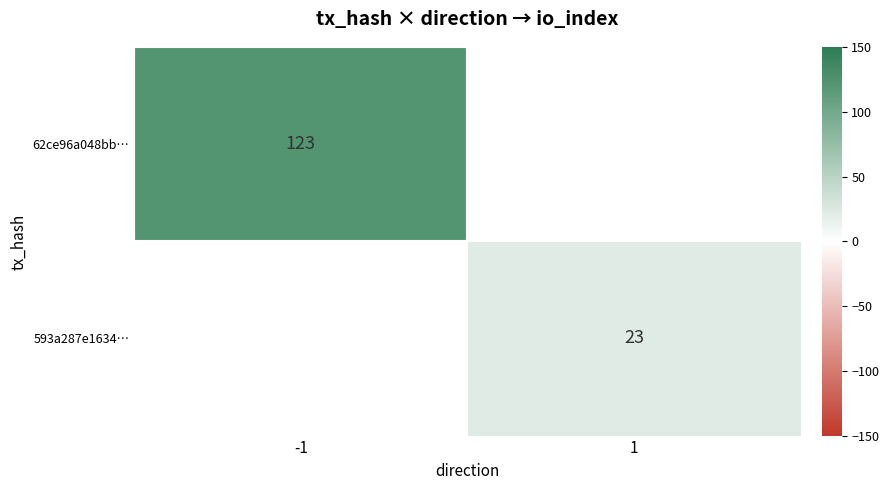

Is it true that 593a287e1634… equals 37 at 1?

False